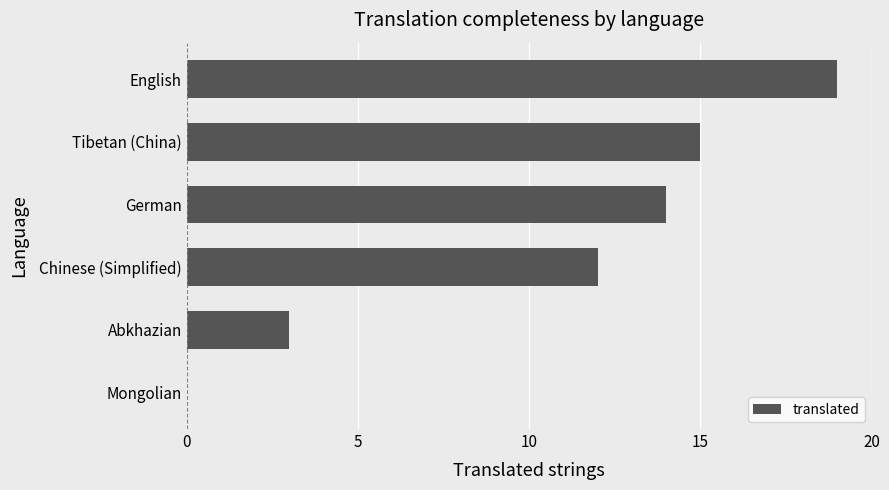

What is the maximum value shown in the chart?

19